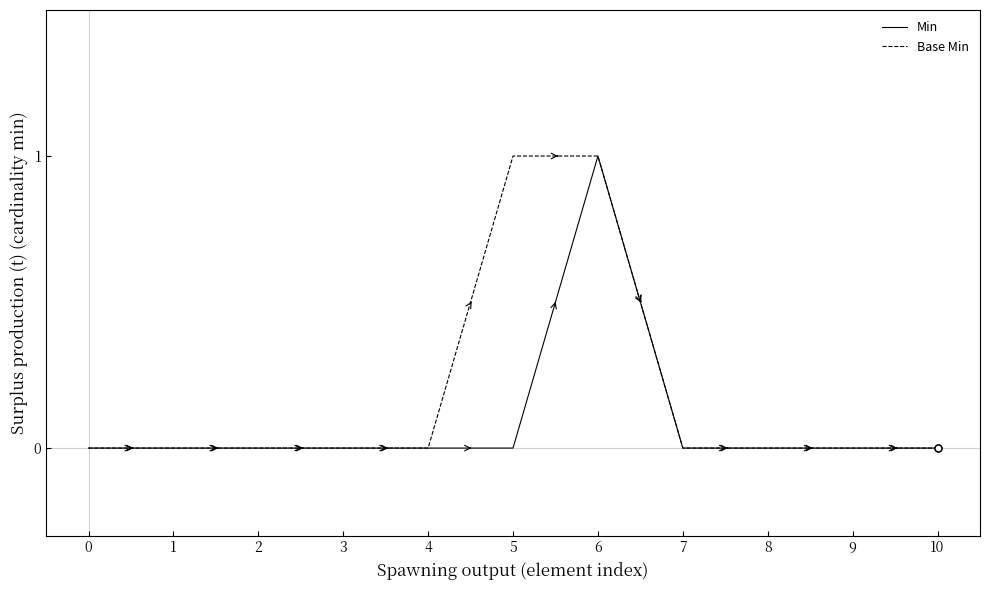

How many series are shown in this chart?

2